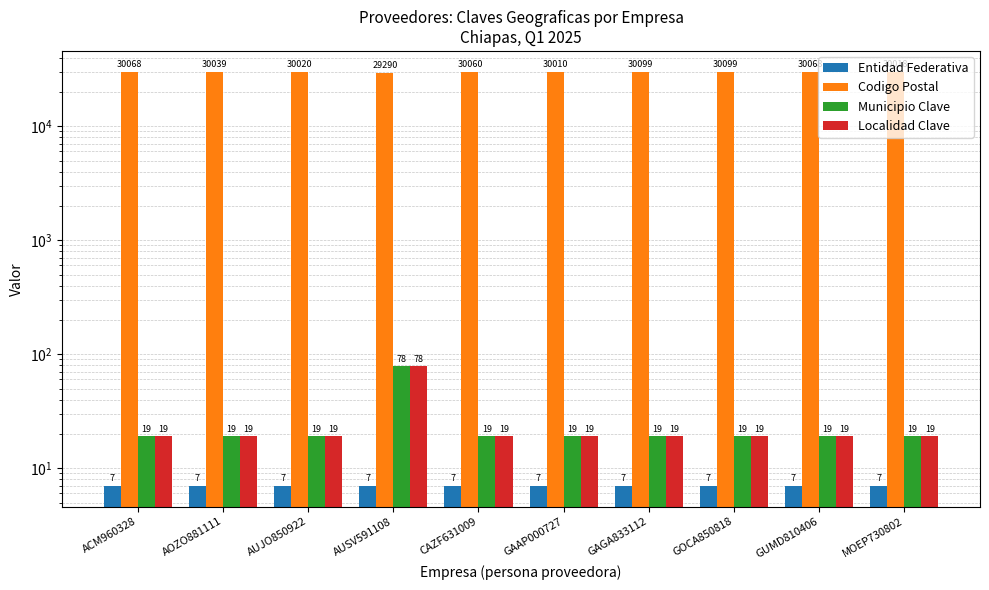

What is the sum of the Codigo Postal values at GAGA833112 and AOZO881111?

60138